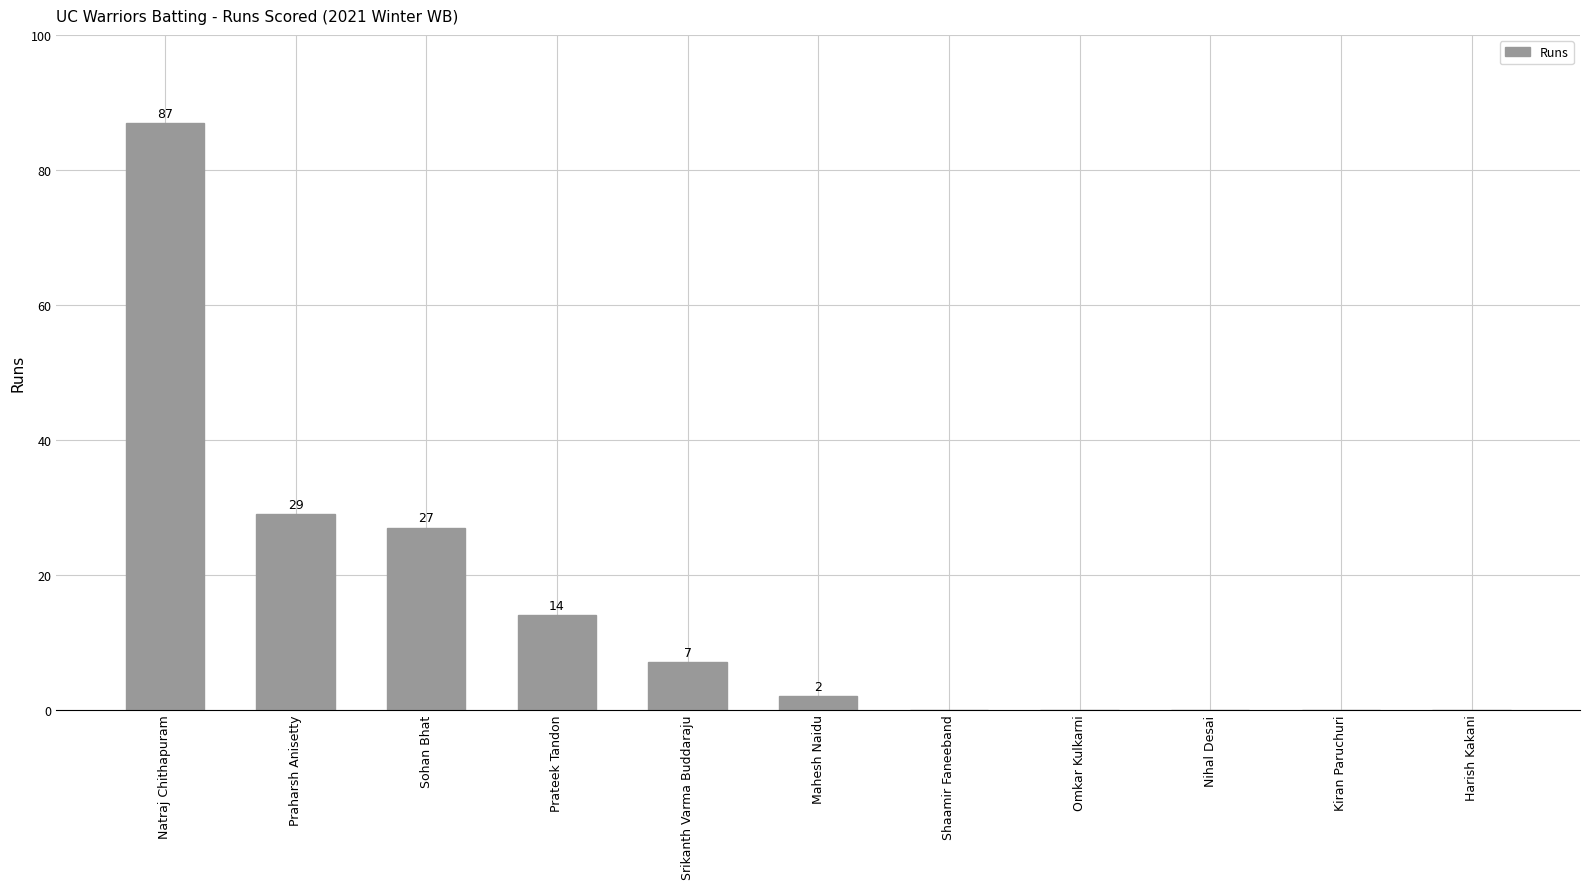

What is the maximum value shown in the chart?

87